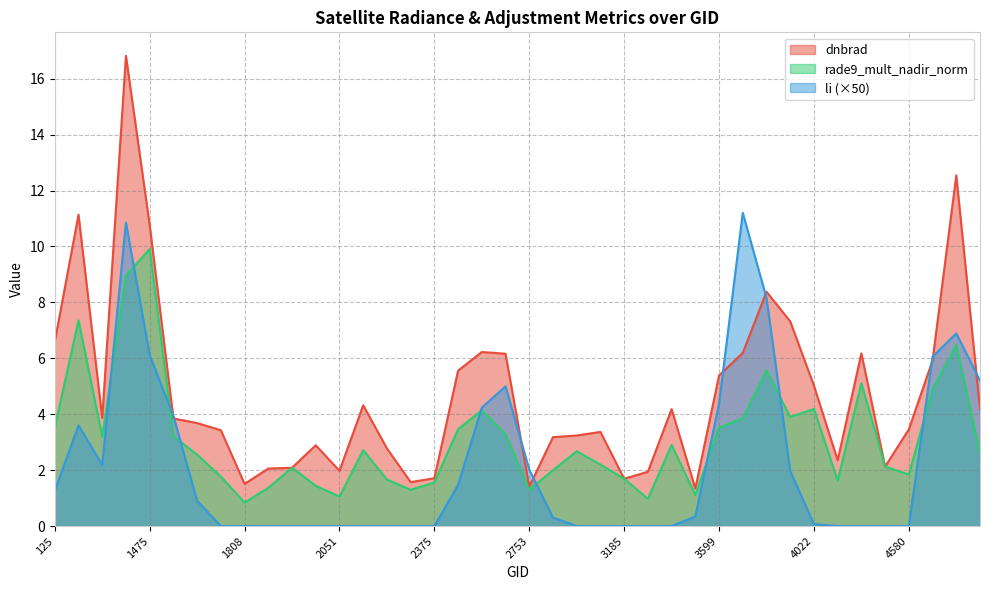

Does the chart display data point markers on the line(s)?

No